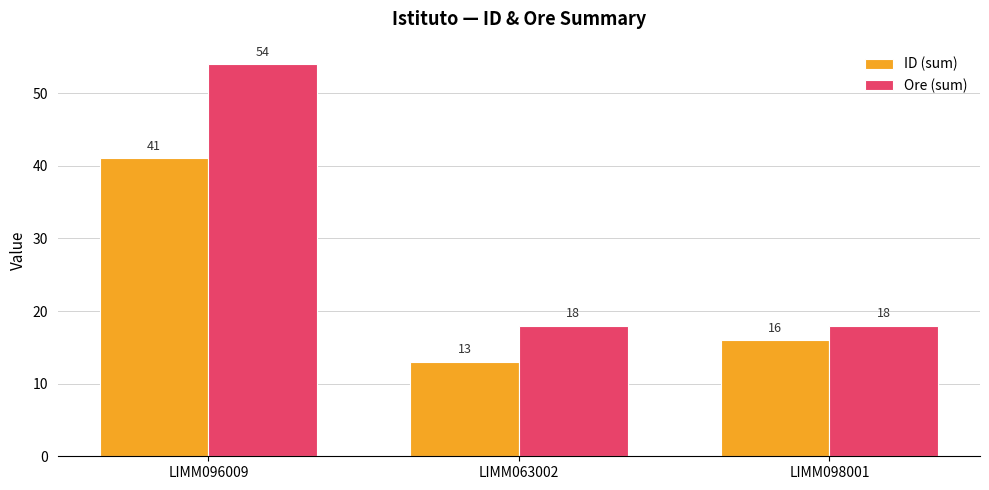

What is the greatest value displayed?

54